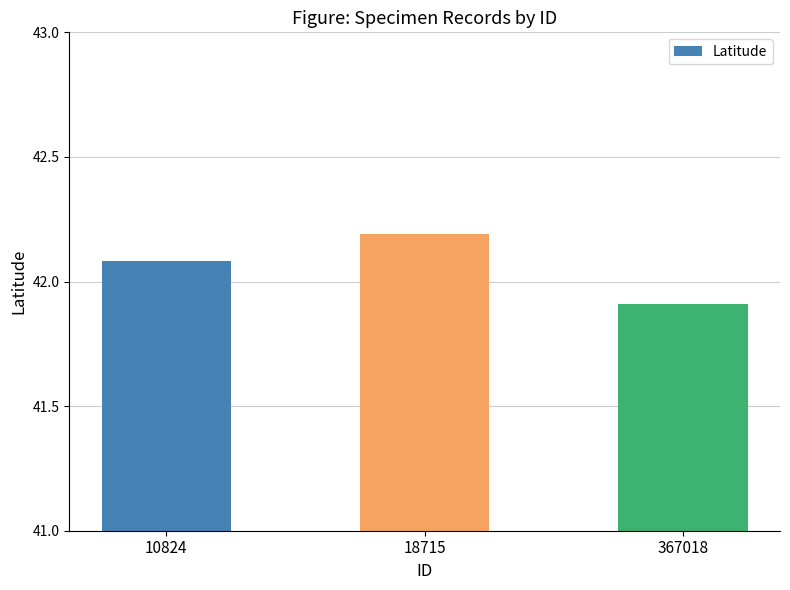

What is the difference between the maximum and minimum values?

0.3